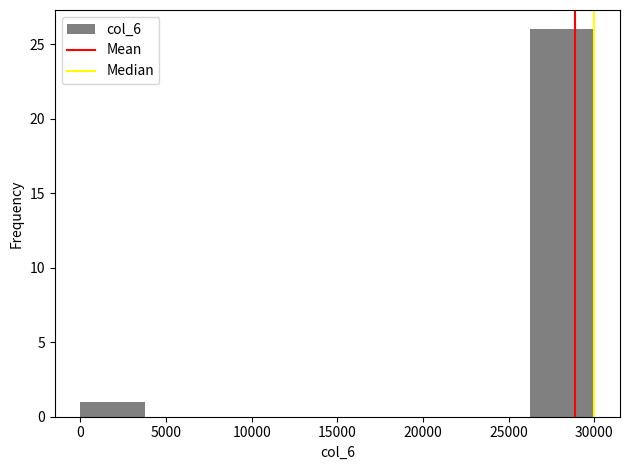

Which range on the x-axis has the tallest bar?

26250 to 30000